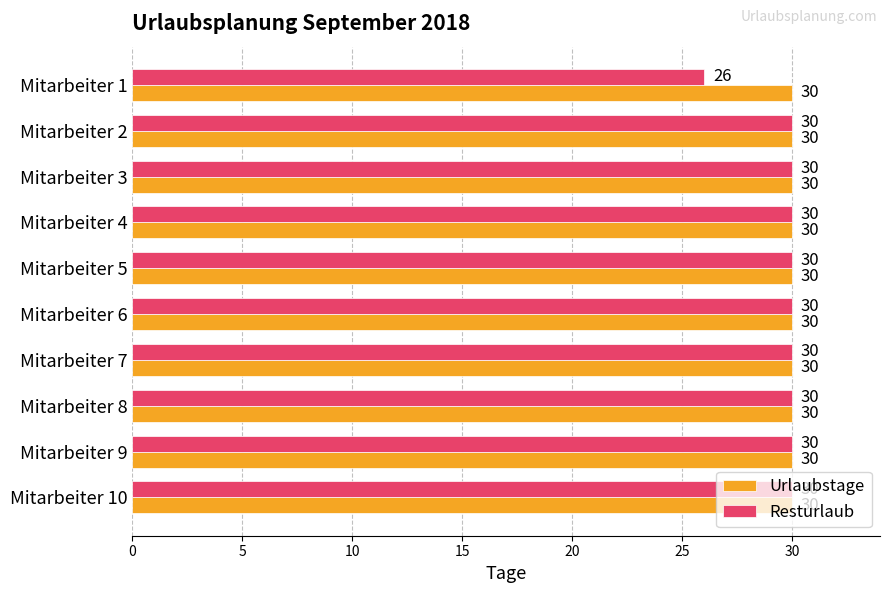

List the series in order of their overall mean, highest first.

Urlaubstage, Resturlaub